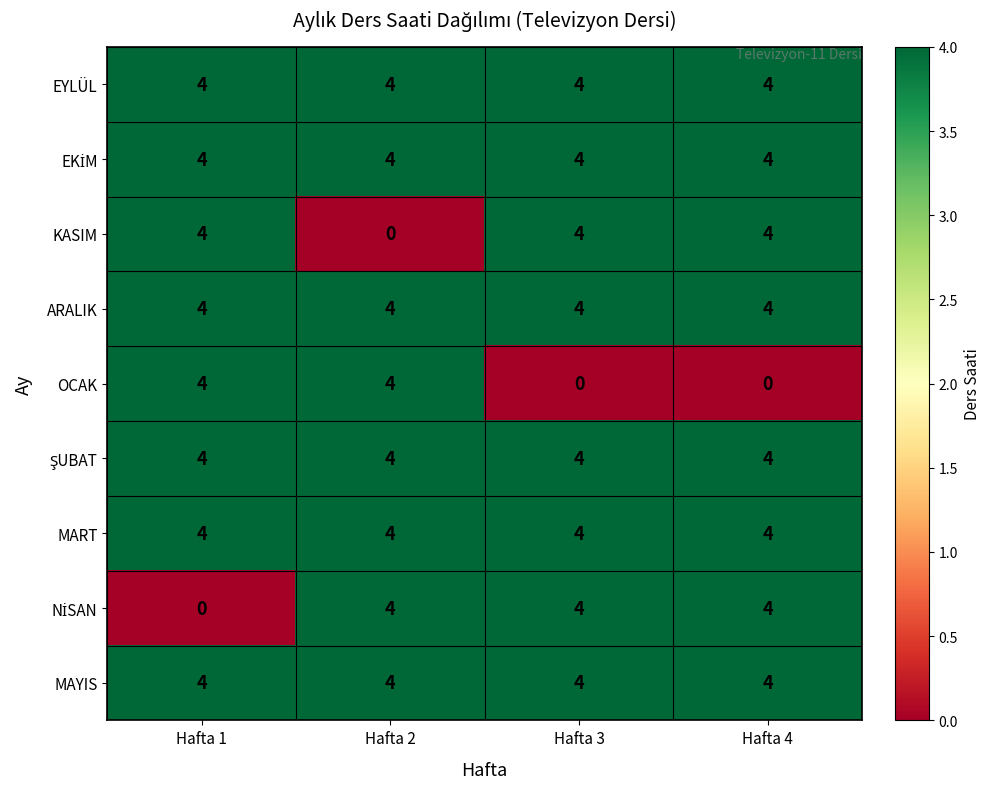

What is the average value of the EYLÜL series?

4